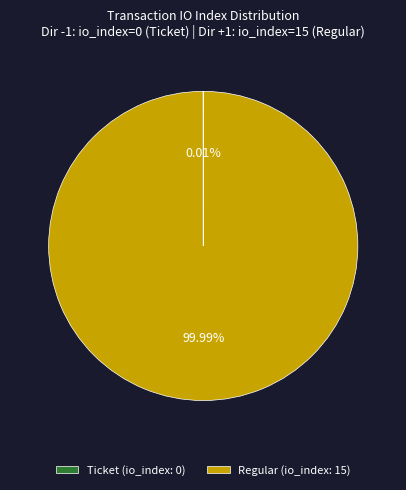

What is the majority slice?

Regular (io_index: 15)